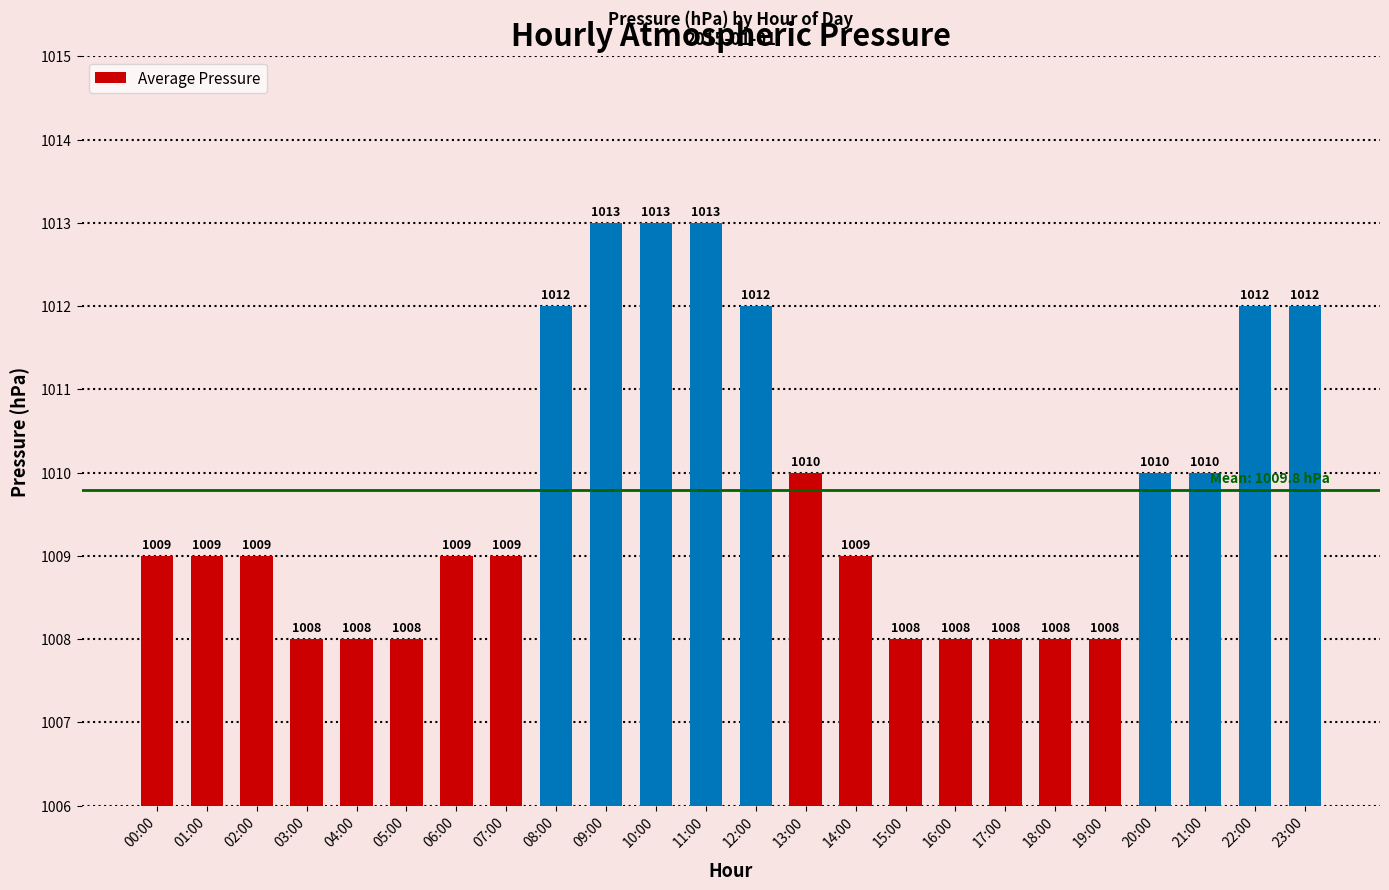

How many data points are less than 1009?

8